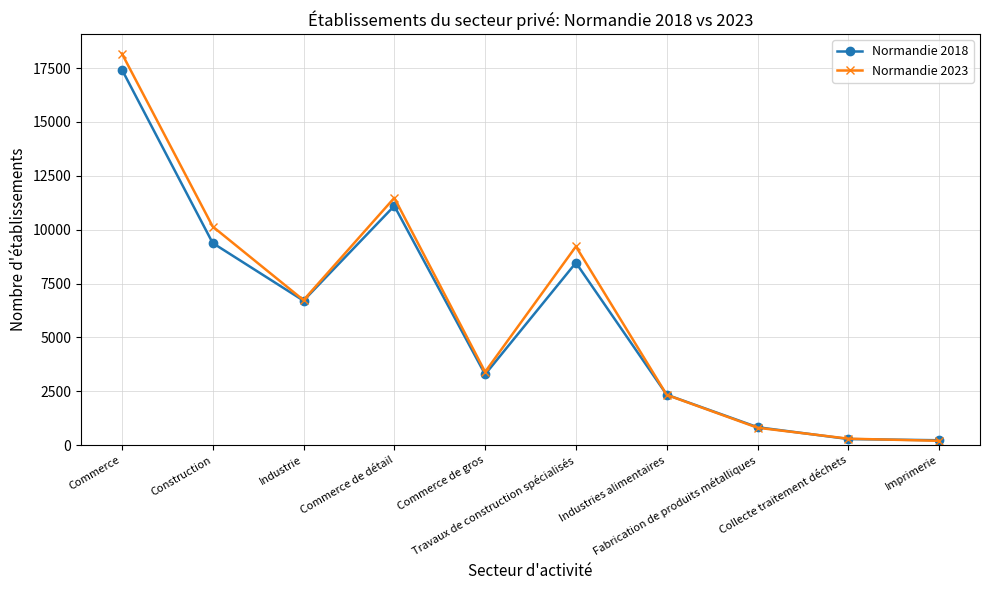

Is the value of Normandie 2023 at Industries alimentaires greater than the value of Normandie 2018 at Imprimerie?

Yes